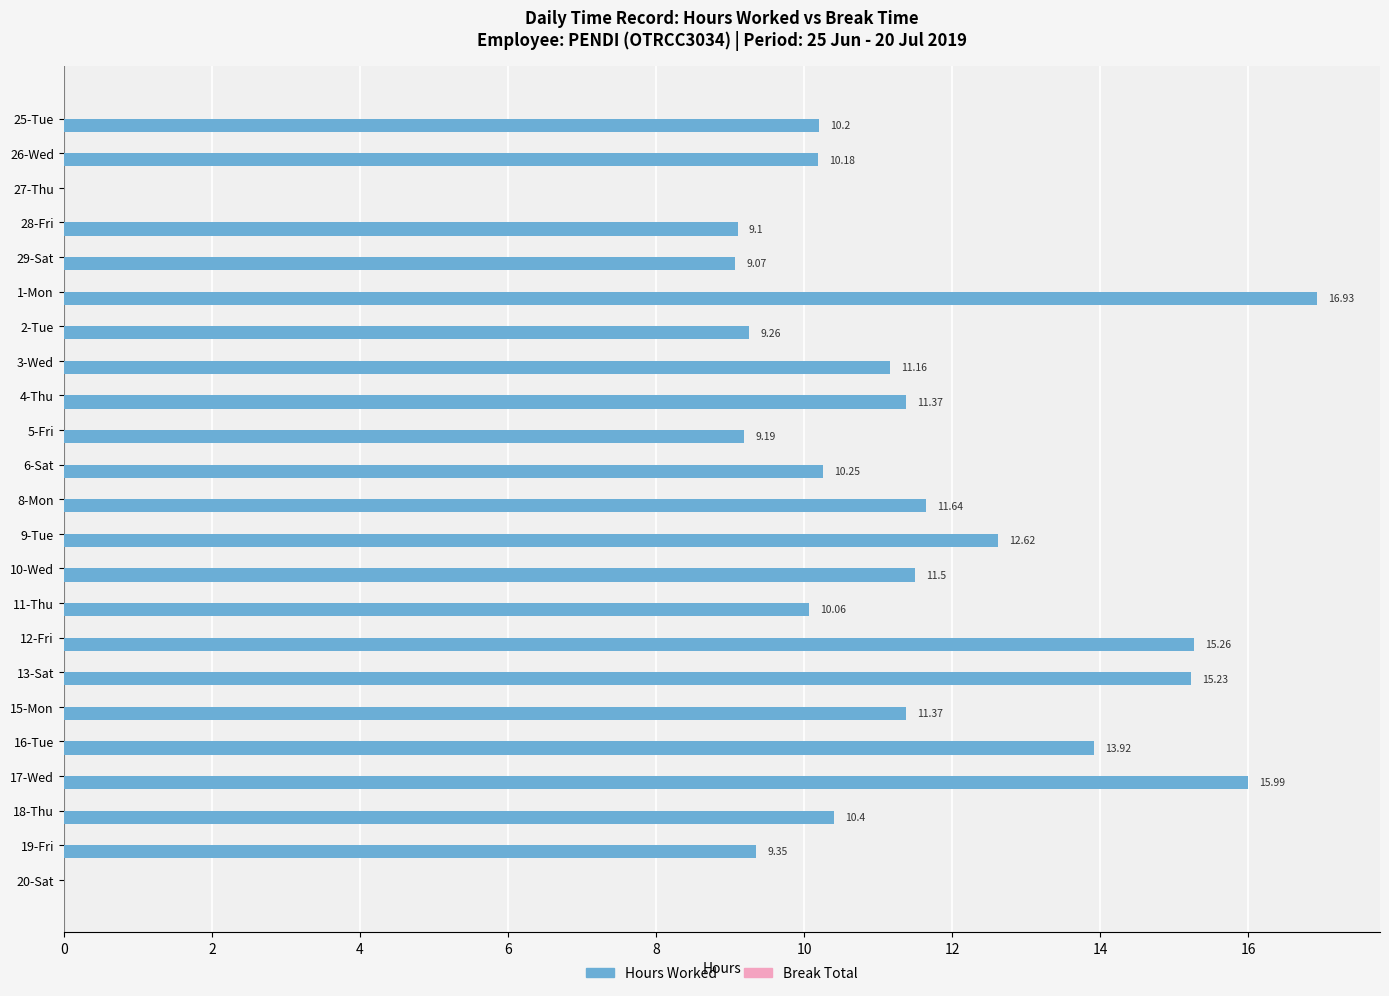

At which category does the chart reach its peak across all series?

1-Mon